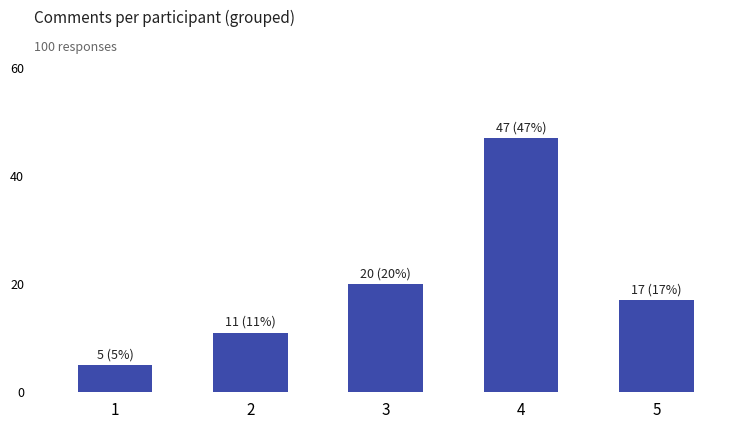

Reading right to left, transcribe all the data shown in this chart.

17	47	20	11	5